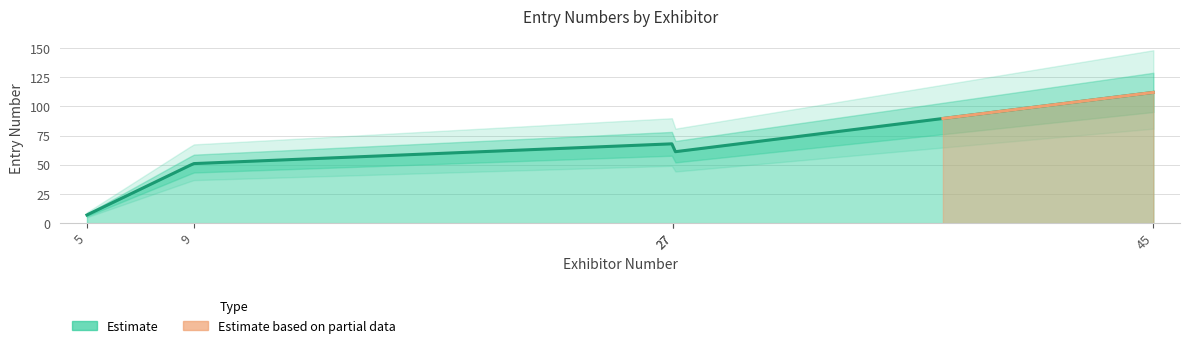

Which label corresponds to the smallest value in the chart?

5